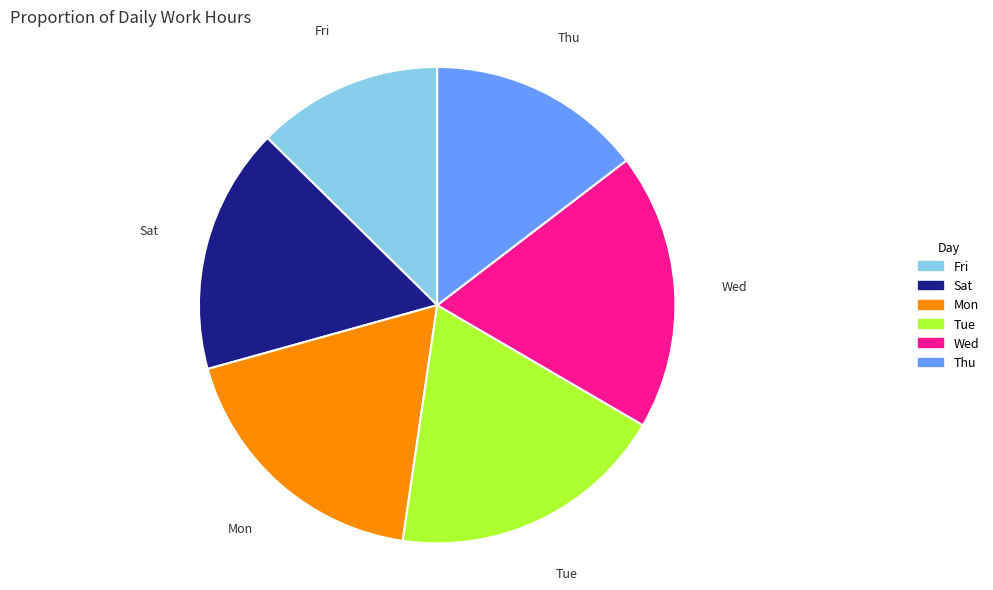

Does any single category account for the majority?

No